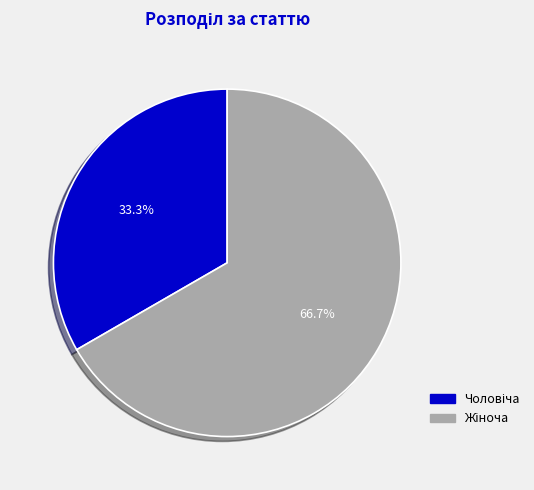

To the nearest percent, what is the average slice percentage?

50%